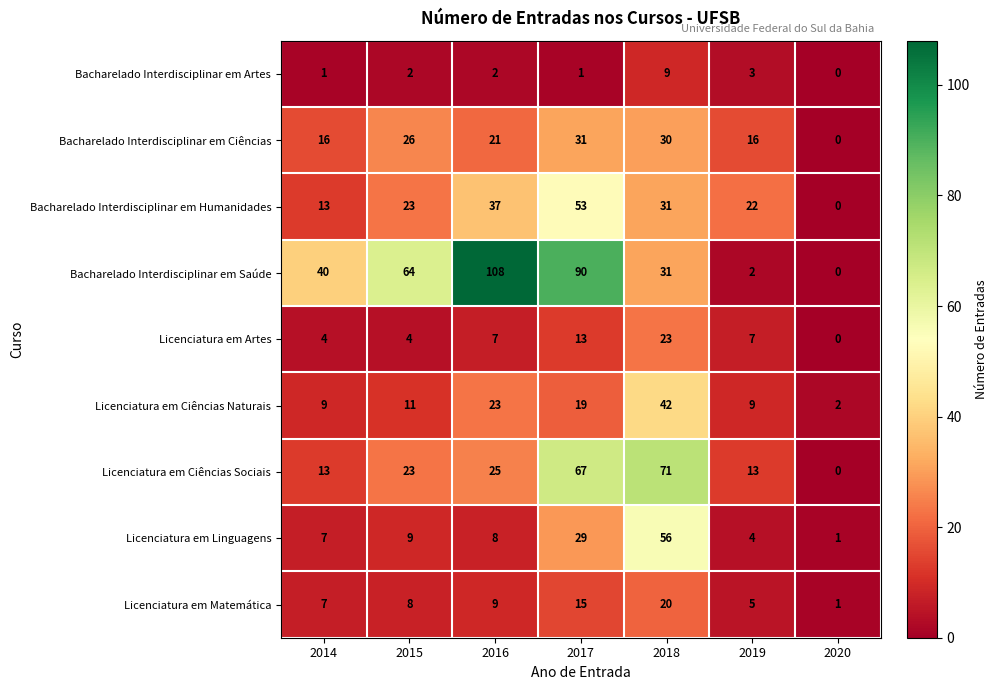

Which series has the largest range (max minus min)?

Bacharelado Interdisciplinar em Saúde